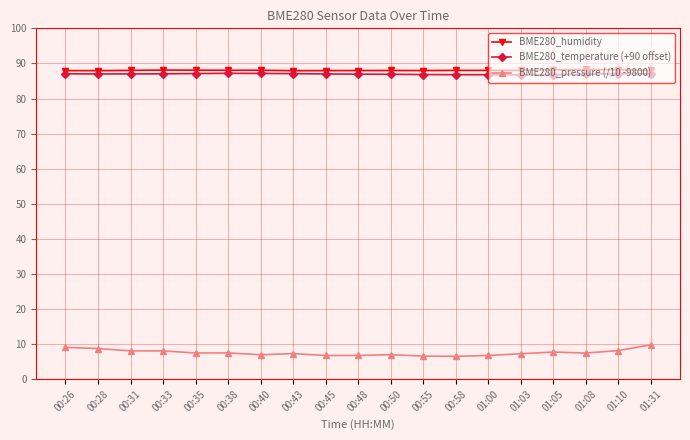

What position from the left is 00:50?

11